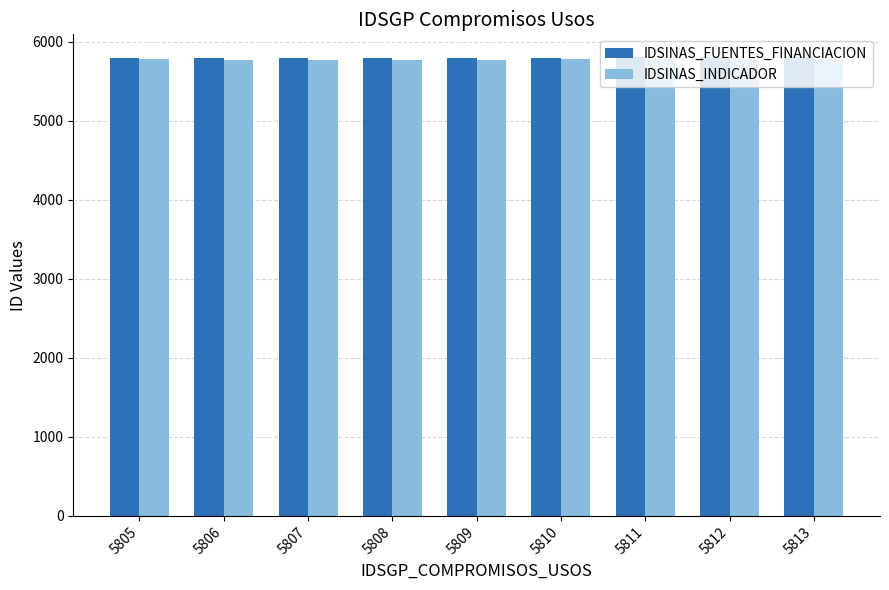

What are all the series names shown in the legend?

IDSINAS_FUENTES_FINANCIACION, IDSINAS_INDICADOR